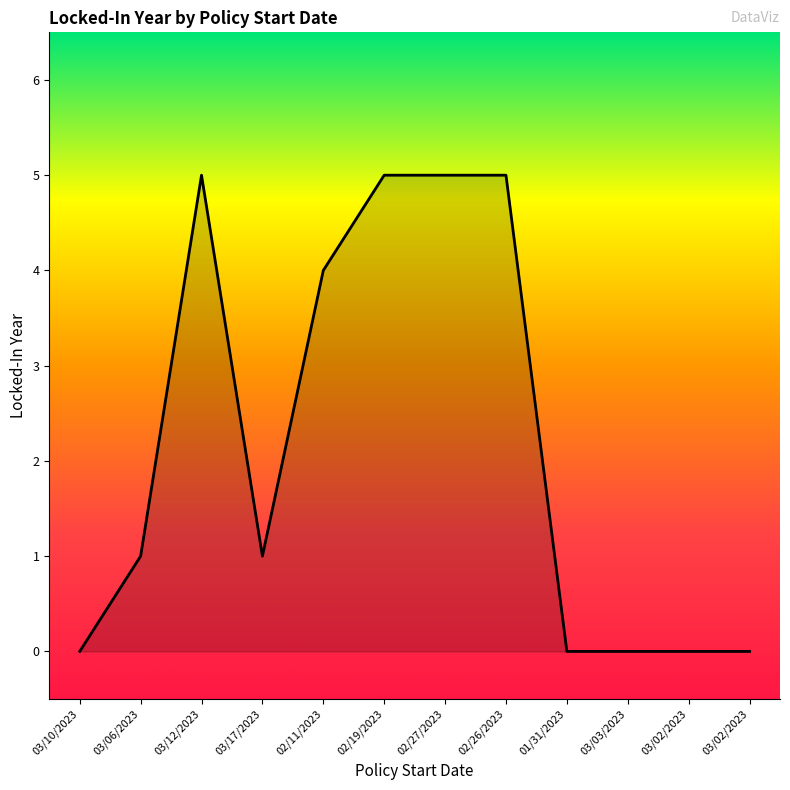

What is the difference between the second highest and second lowest values?

5